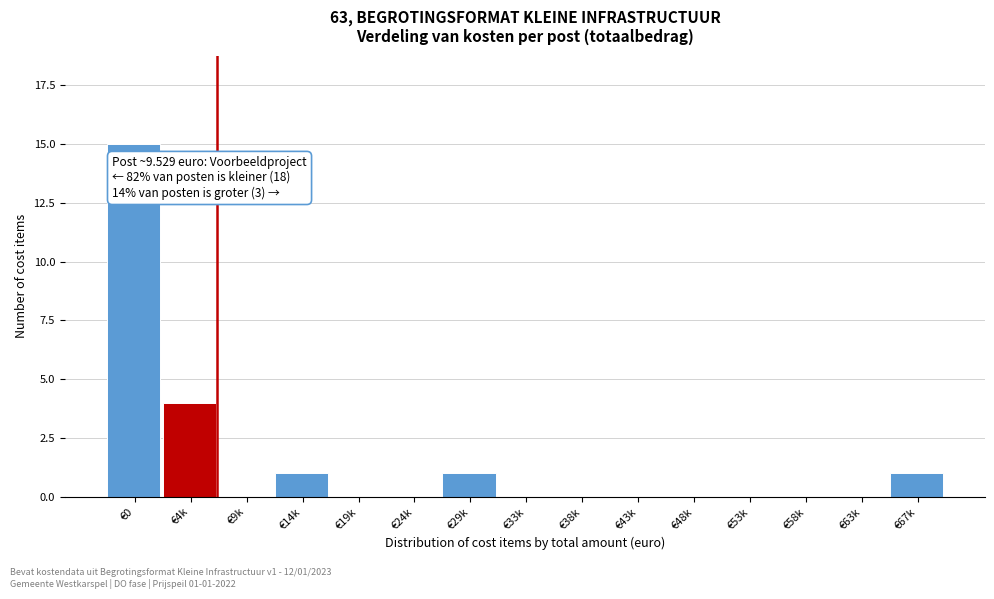

Reading left to right, list all the values displayed in this chart.

€0=15	€4k=4	€9k=0	€14k=1	€19k=0	€24k=0	€29k=1	€33k=0	€38k=0	€43k=0	€48k=0	€53k=0	€58k=0	€63k=0	€67k=1